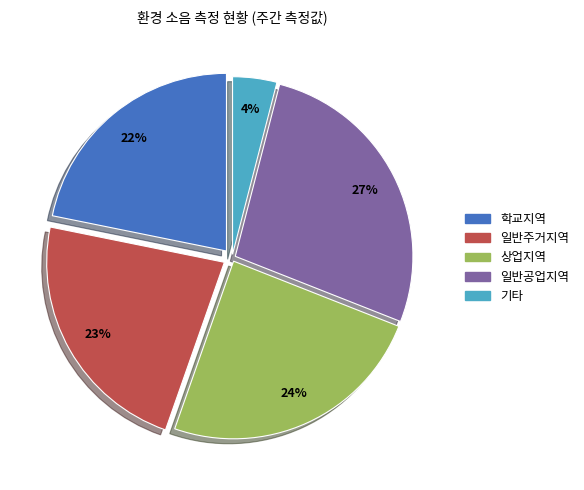

Is there any slice that represents more than half of the pie?

No